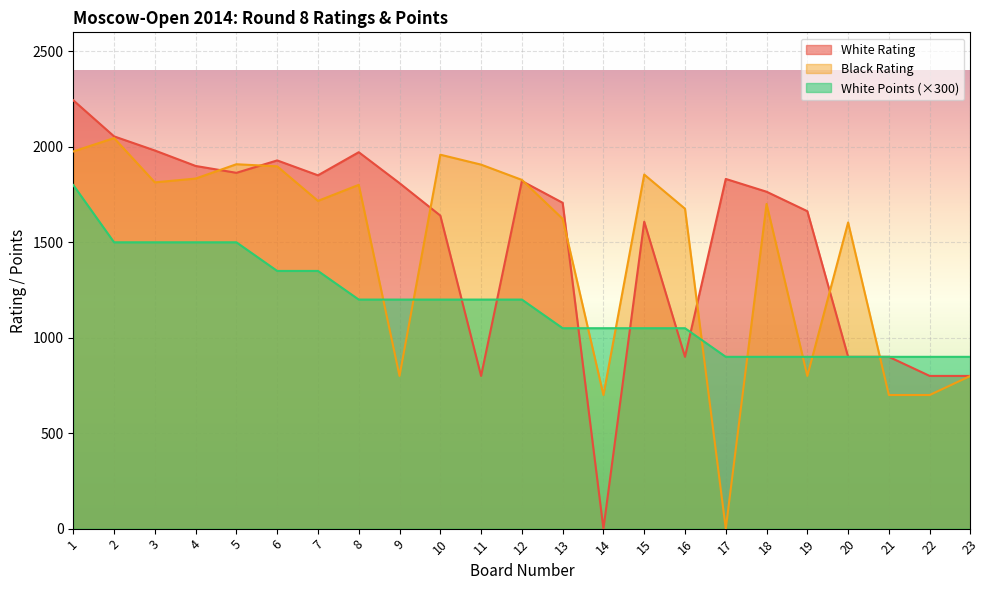

What is the sum of the Black Rating values at 16 and 2?

3722